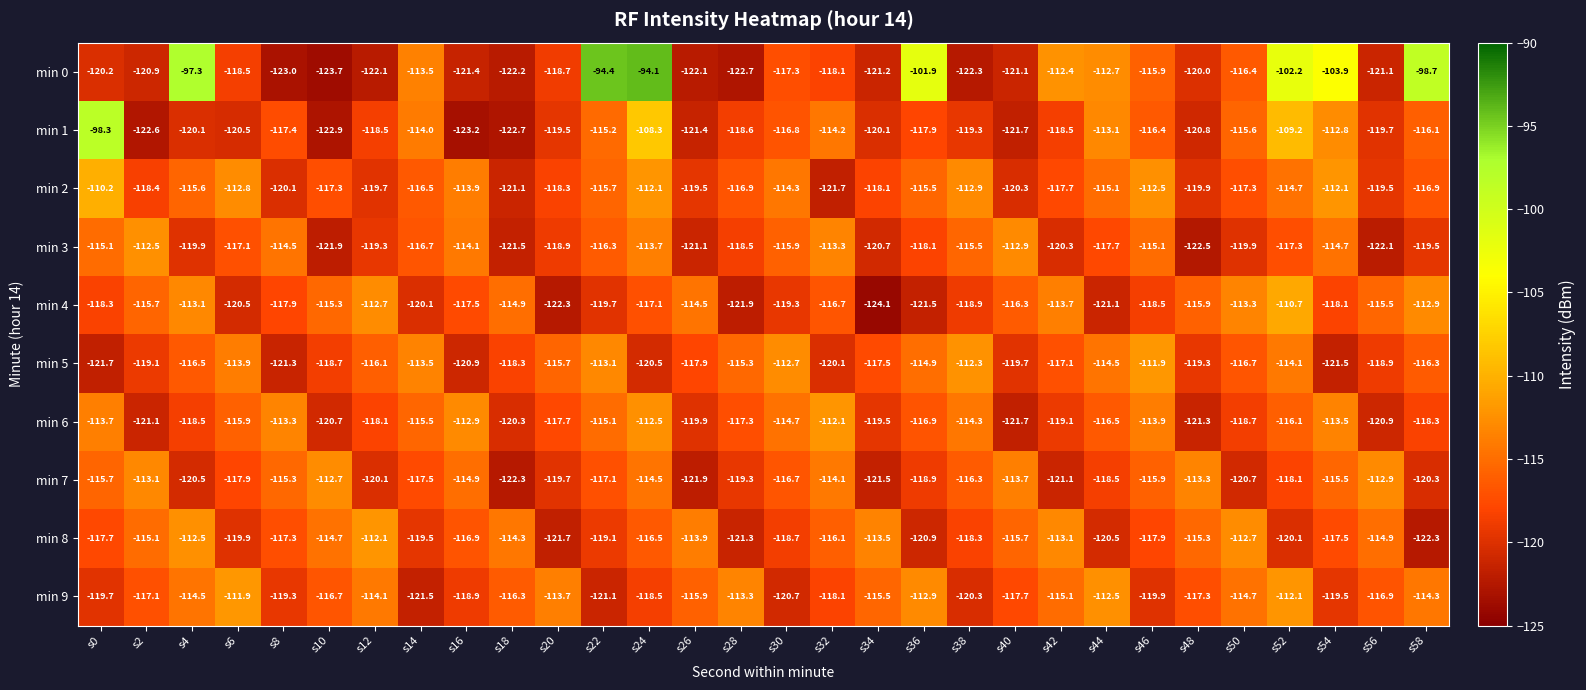

Which series has the largest range (max minus min)?

min 0